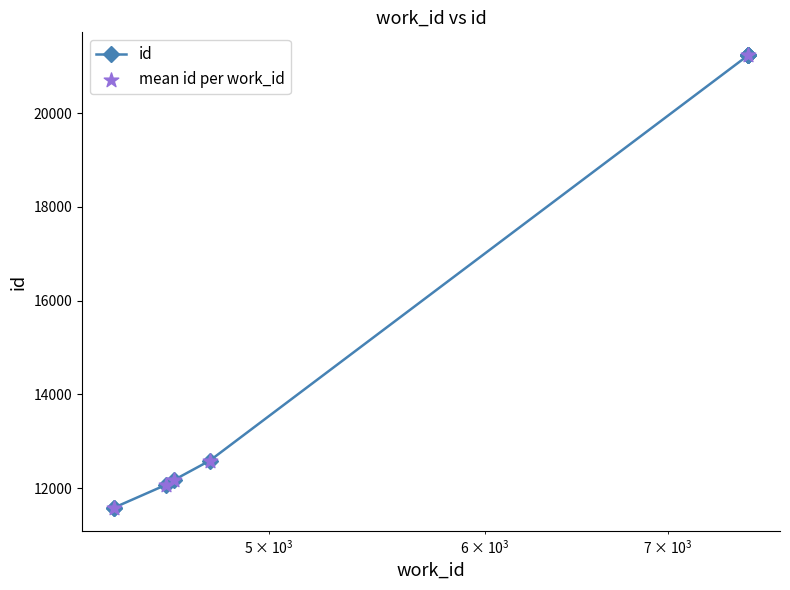

What is the ratio of the value at 7490 to the value at 4757?

1.7